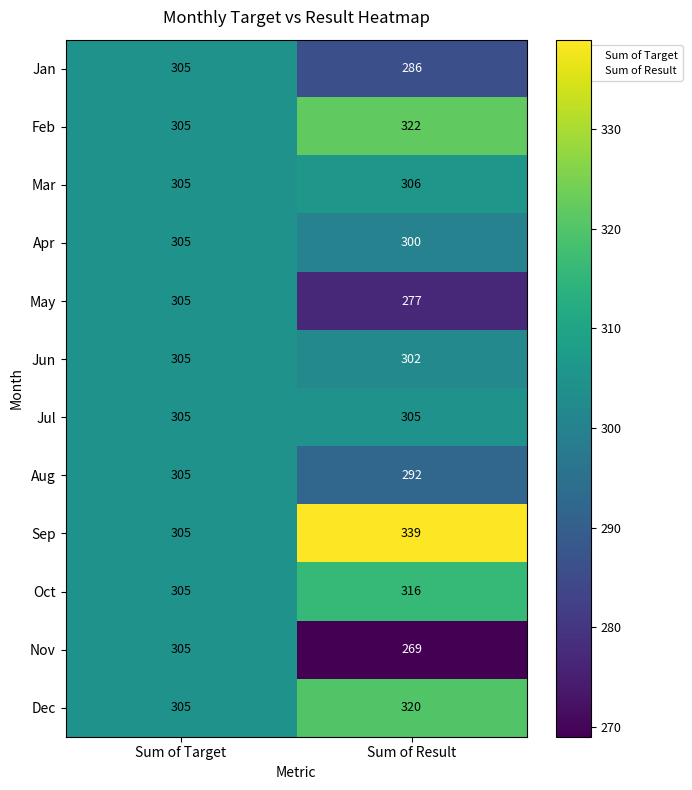

Which series has the largest total across all categories?

Sep